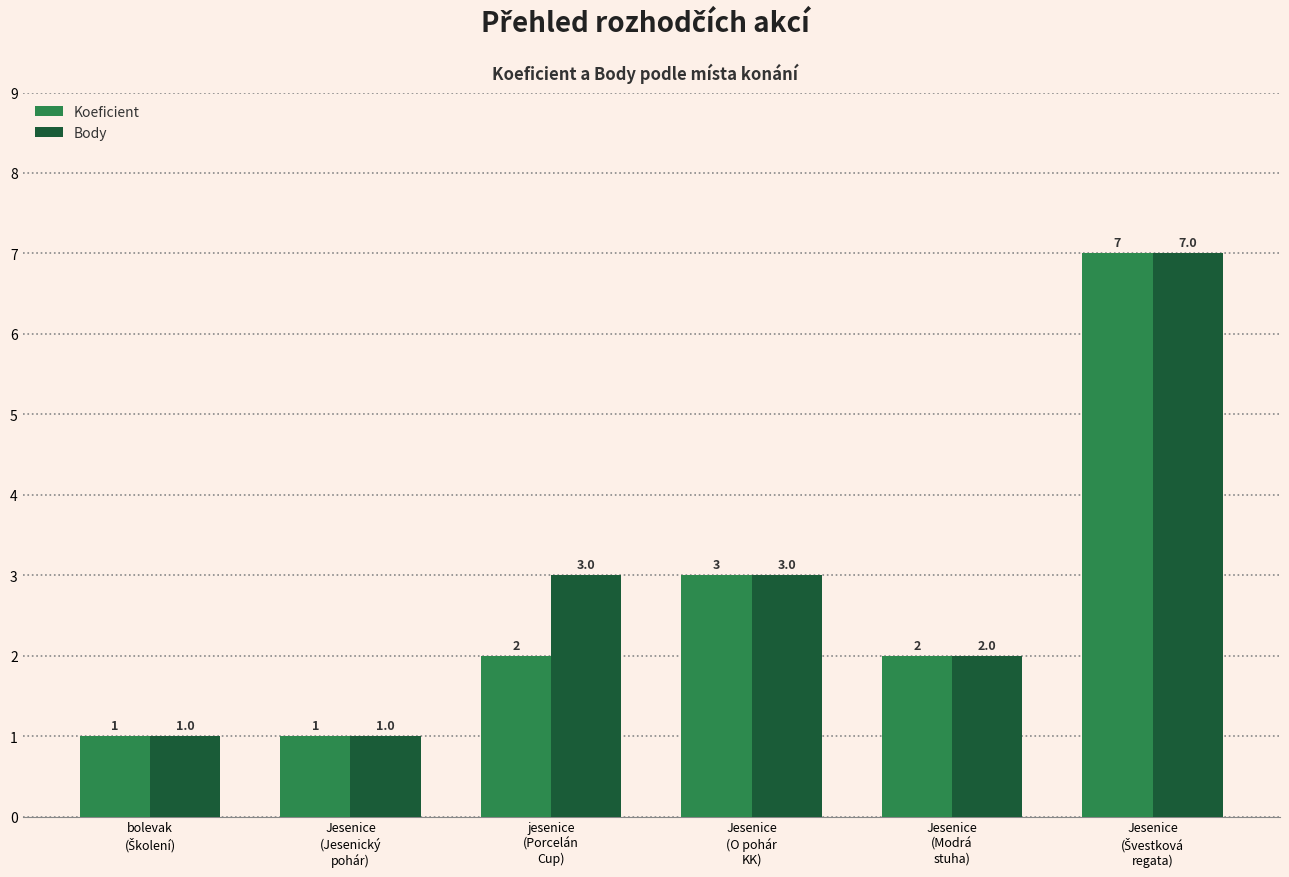

How many distinct data groups are displayed?

2